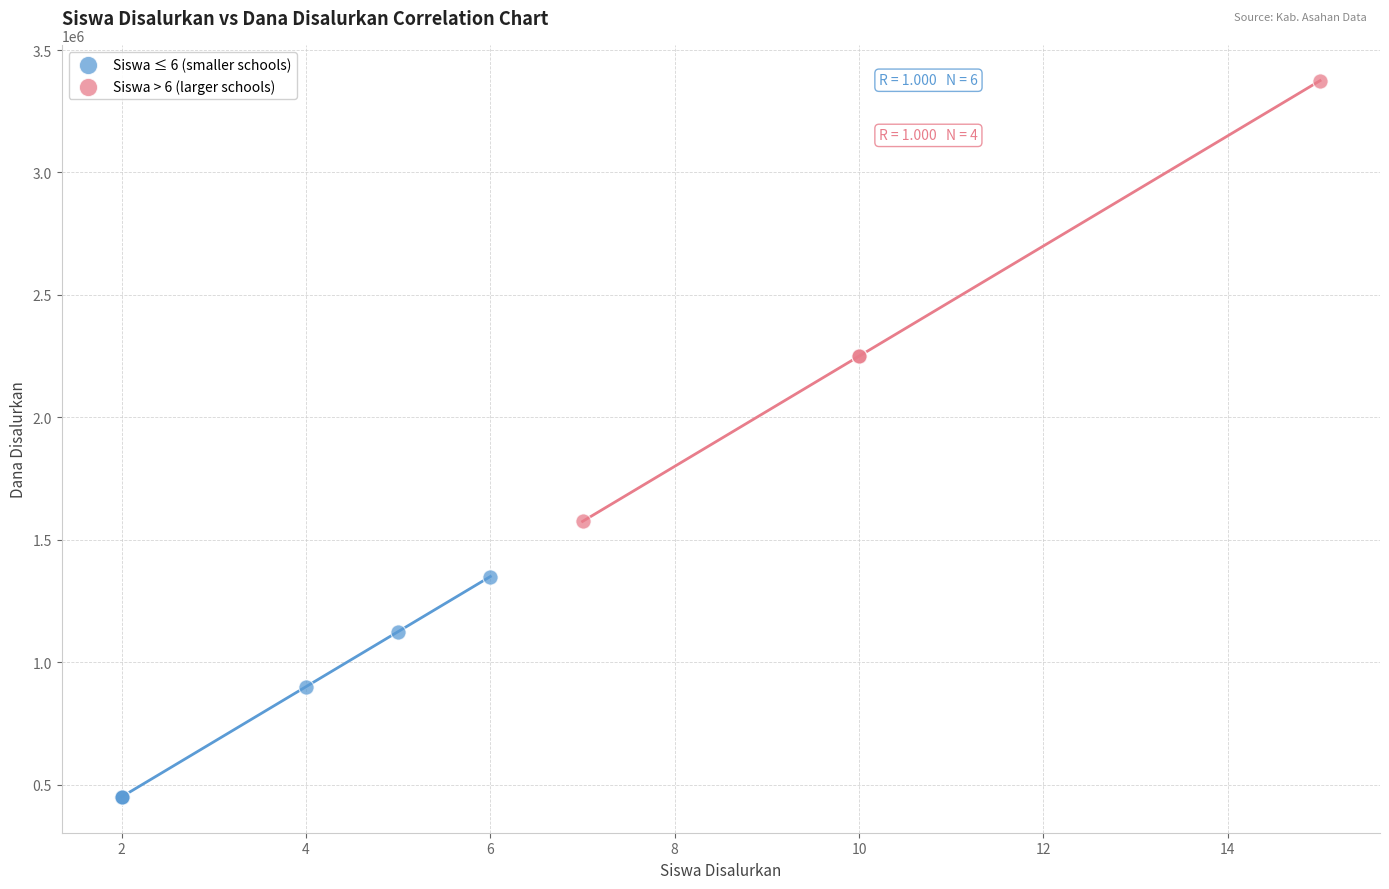

Which series reaches the minimum Y coordinate?

Siswa ≤ 6 (smaller schools)